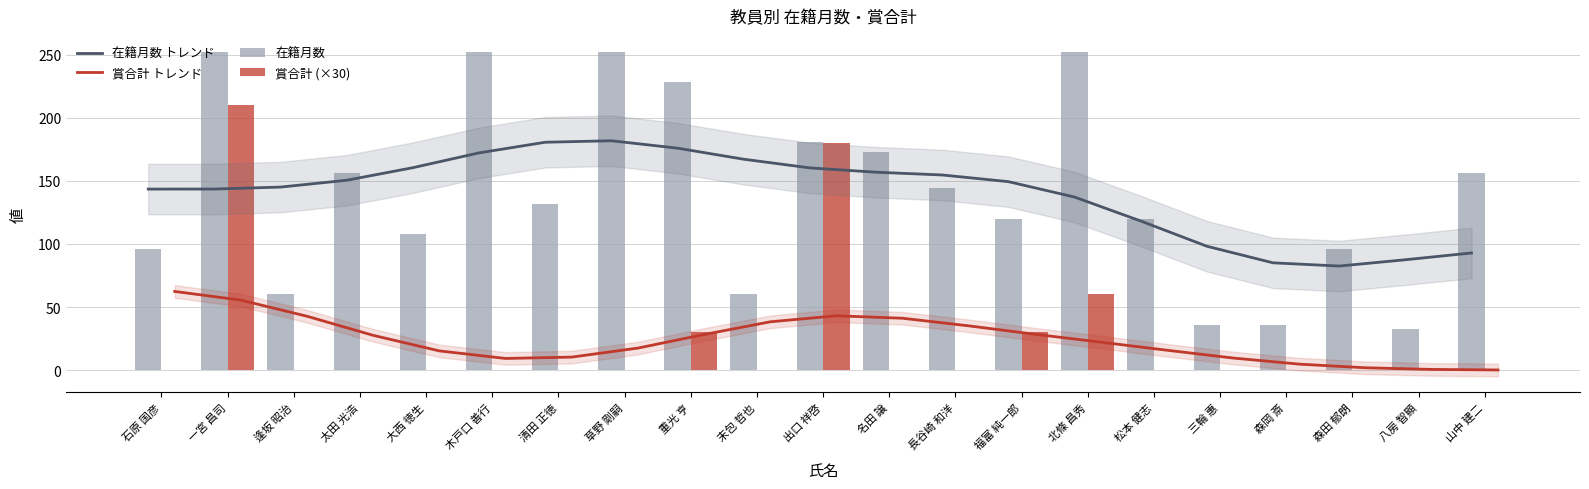

At which label is 賞合計 (×30) closest to 105?

北條 昌秀